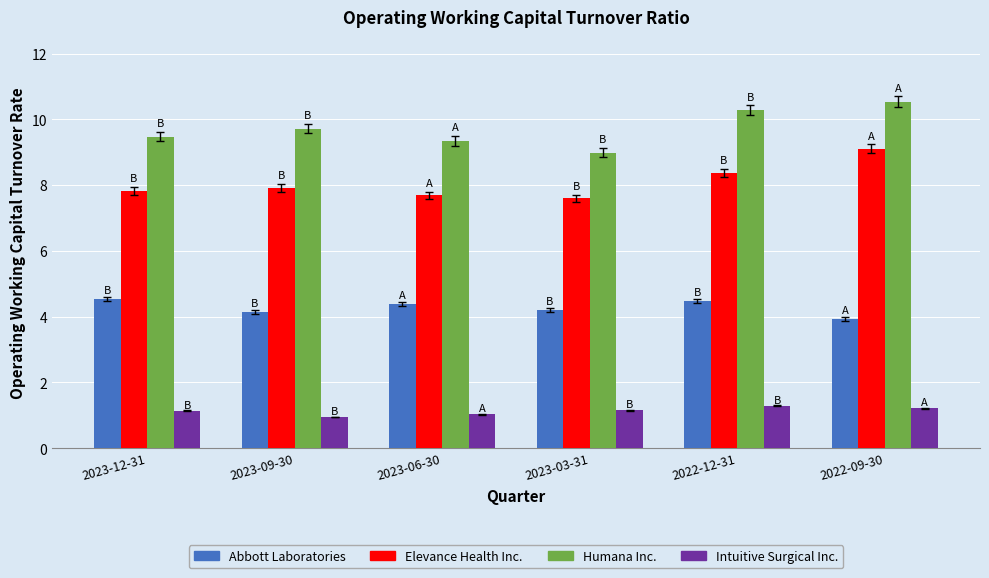

What is the label of the 2nd bar from the right?

2022-12-31